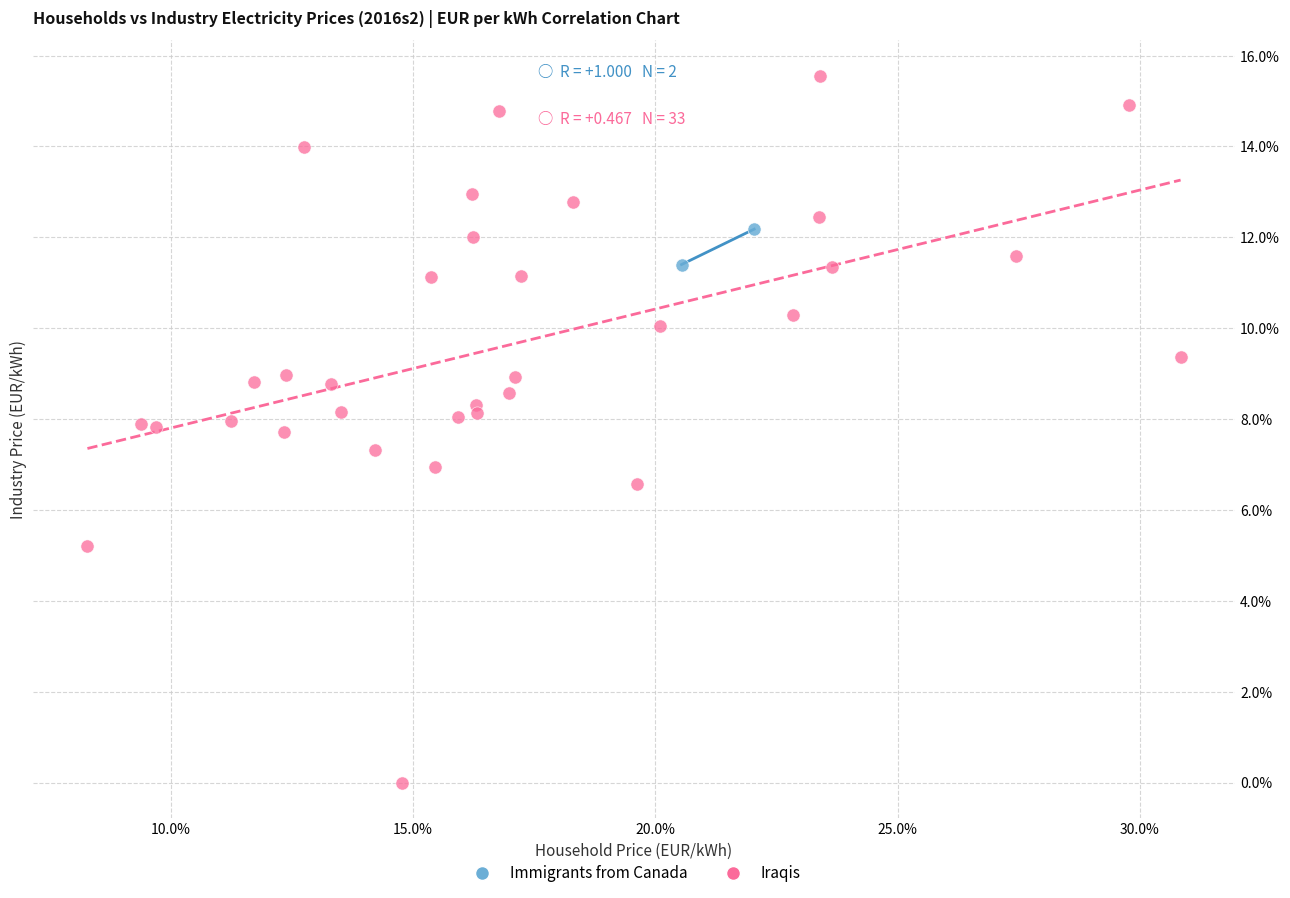

Which series reaches the maximum Y coordinate?

Iraqis